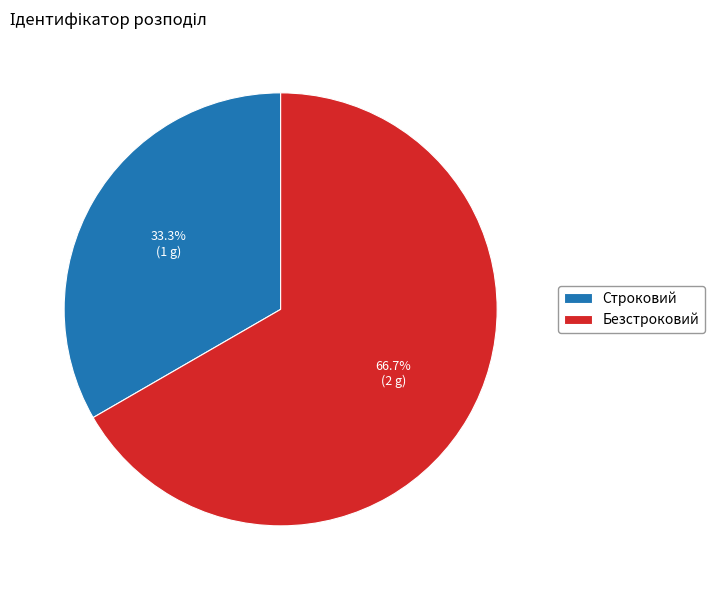

Which slice is the largest?

Безстроковий